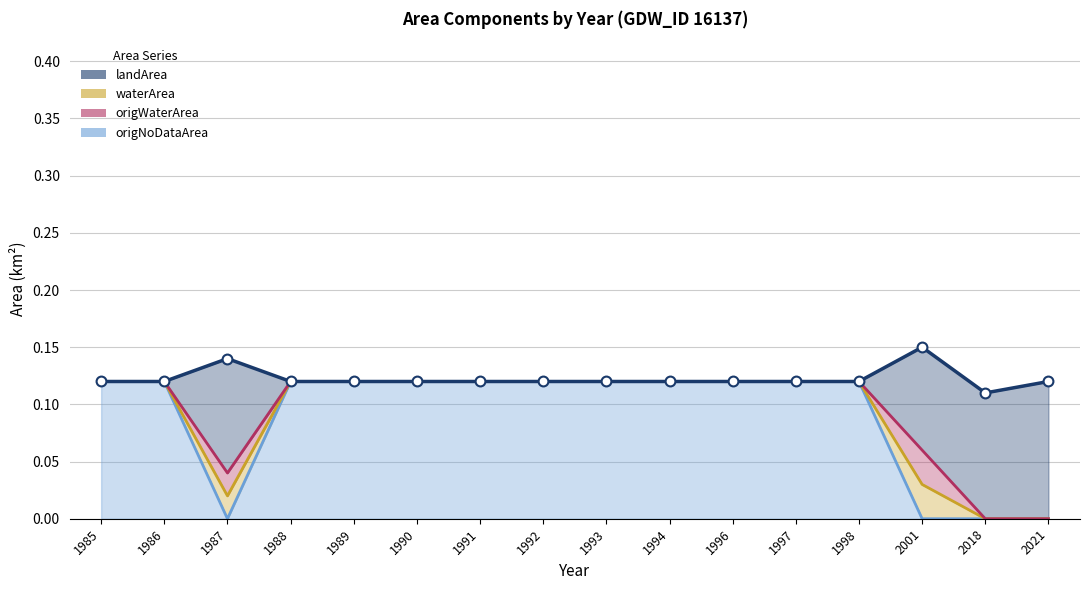

Is the value of origNoDataArea at 1998 greater than the value of landArea at 1987?

Yes